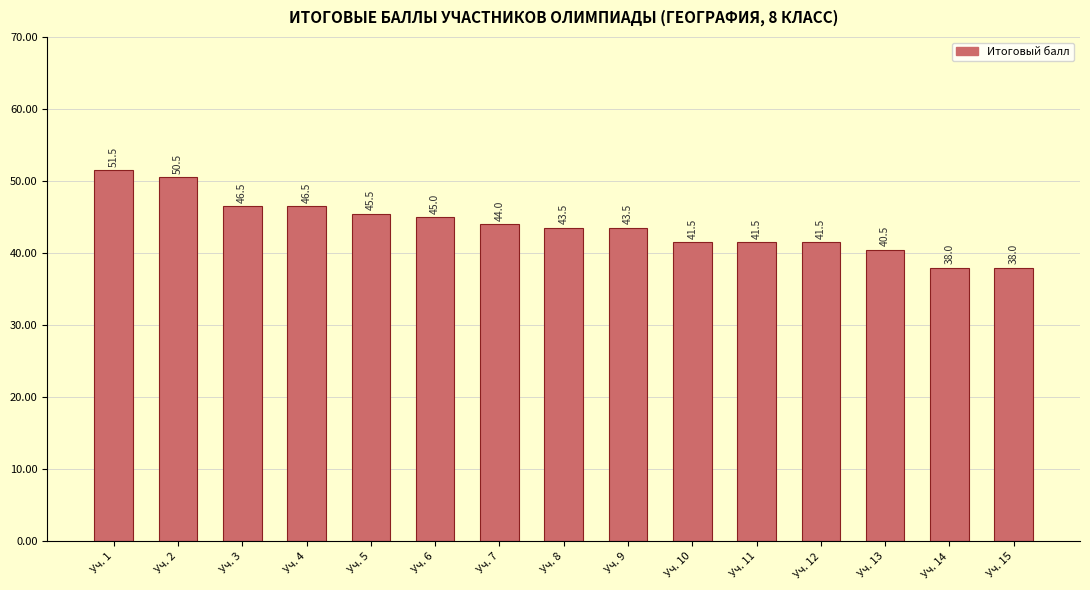

Which has a higher value, Уч. 2 or Уч. 3?

Уч. 2